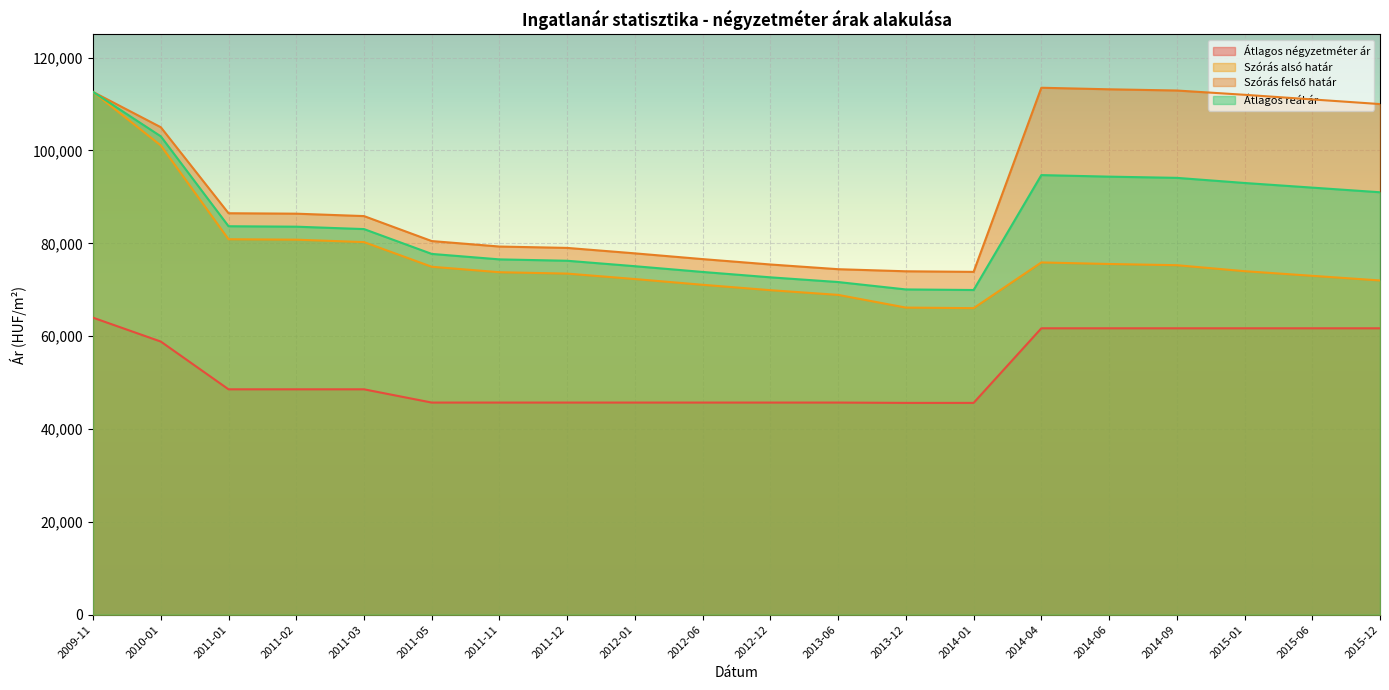

True or false: Szórás felső határ has a value of 73851 at 2014-01.

True